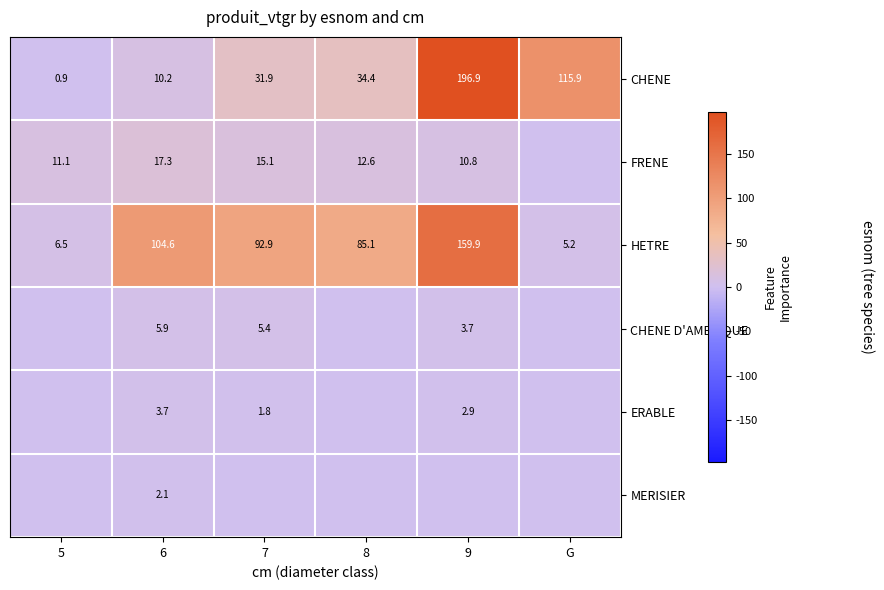

The value of CHENE at 8 is 34.4. True or false?

True